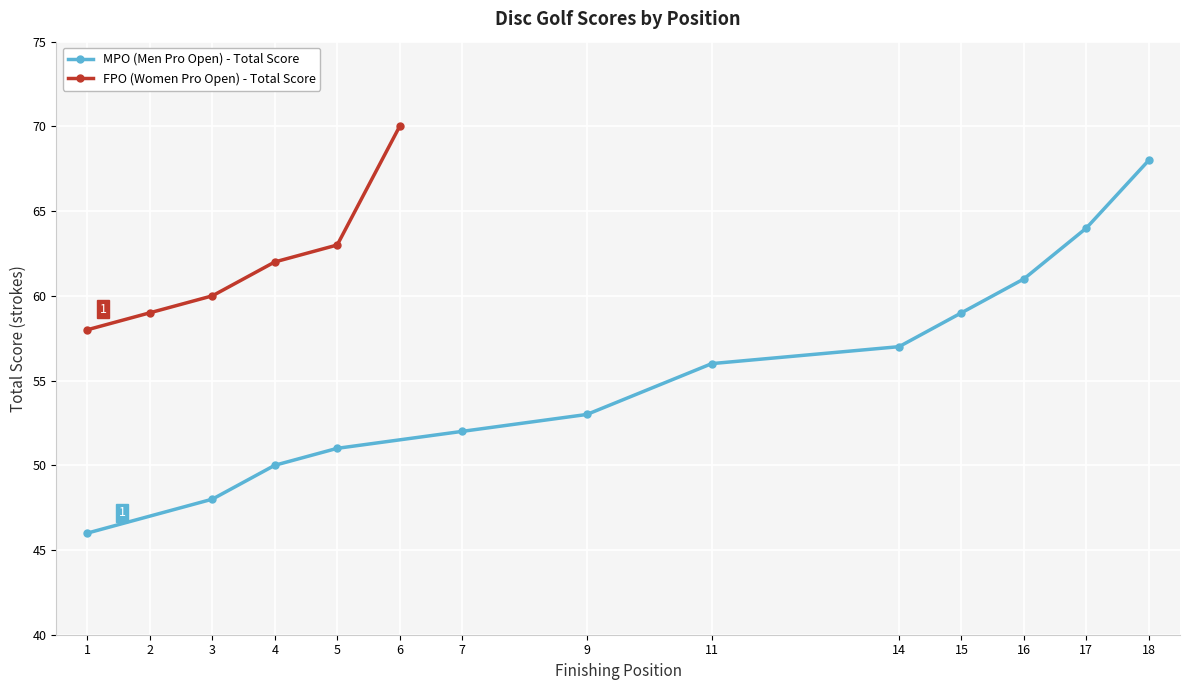

Rank the categories by FPO (Women Pro Open) - Total Score value from highest to lowest.

6, 5, 4, 3, 2, 1